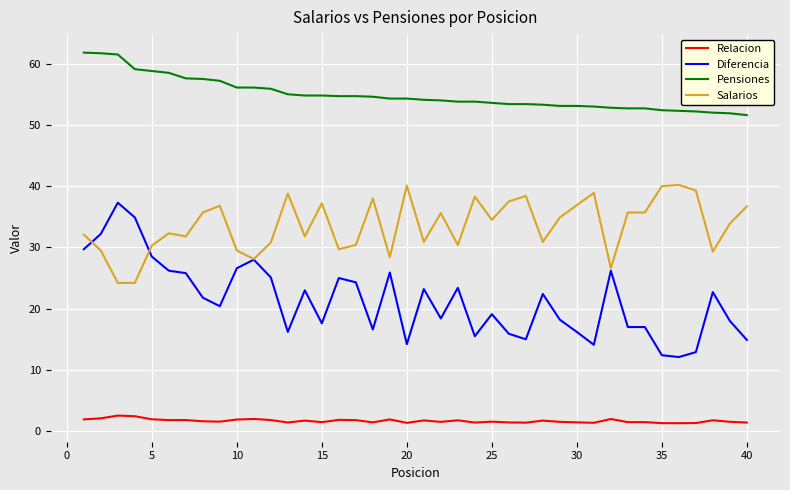

Rank the series by their maximum value, from lowest to highest.

Relacion, Diferencia, Salarios, Pensiones